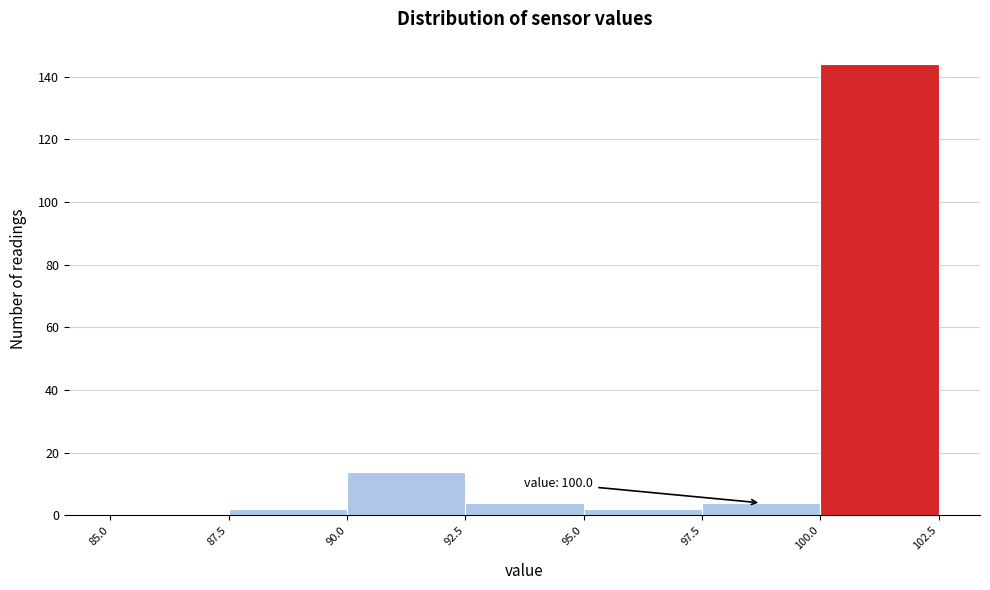

Over which range of the x-axis is the bar tallest?

100.0 to 102.5